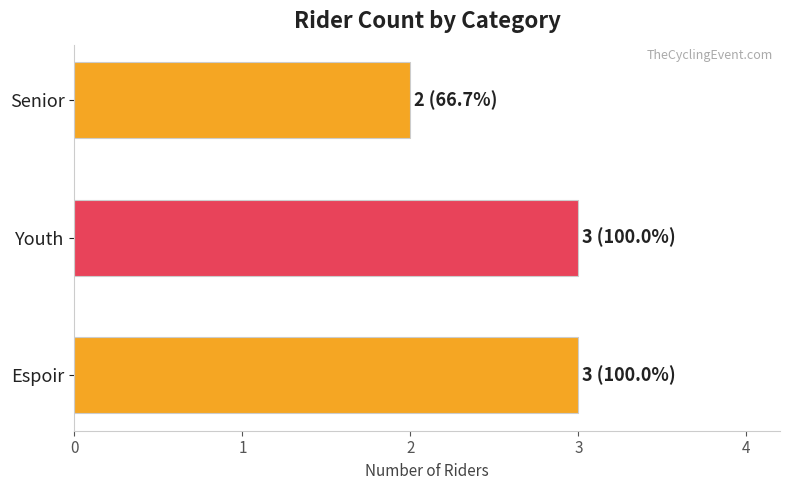

Which has a higher value, Senior or Espoir?

Espoir